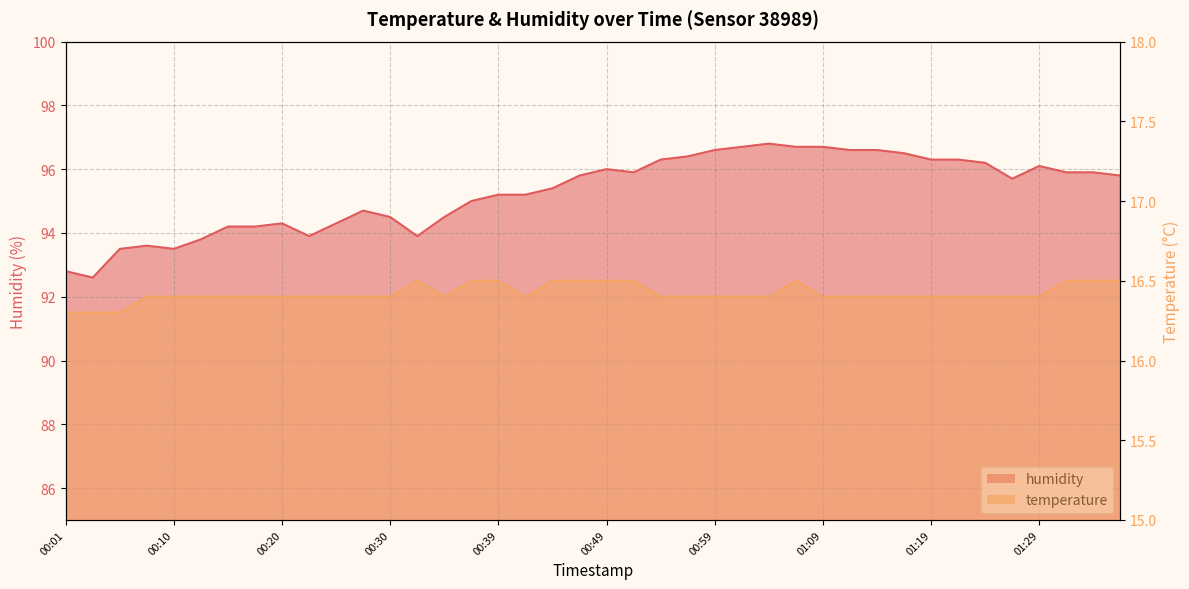

How many data points in humidity are less than 95?

15